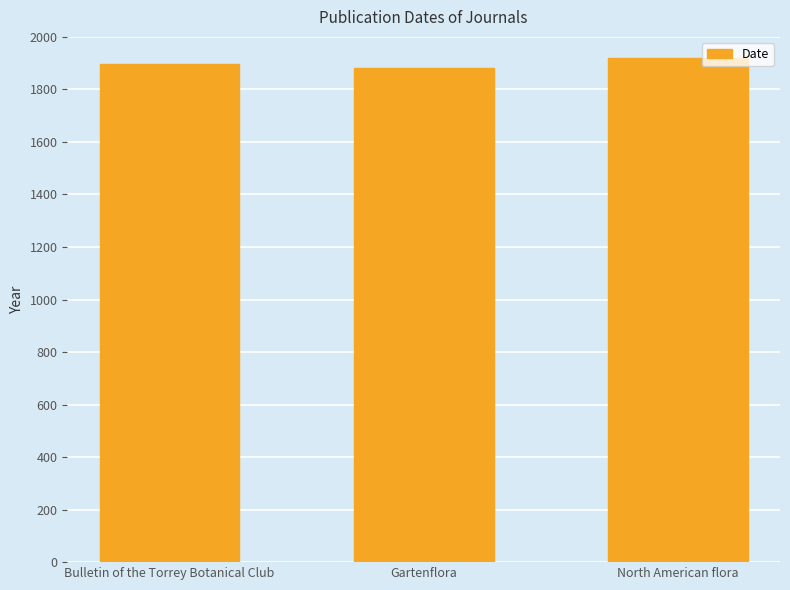

At which label is the value closest to 1900?

Bulletin of the Torrey Botanical Club